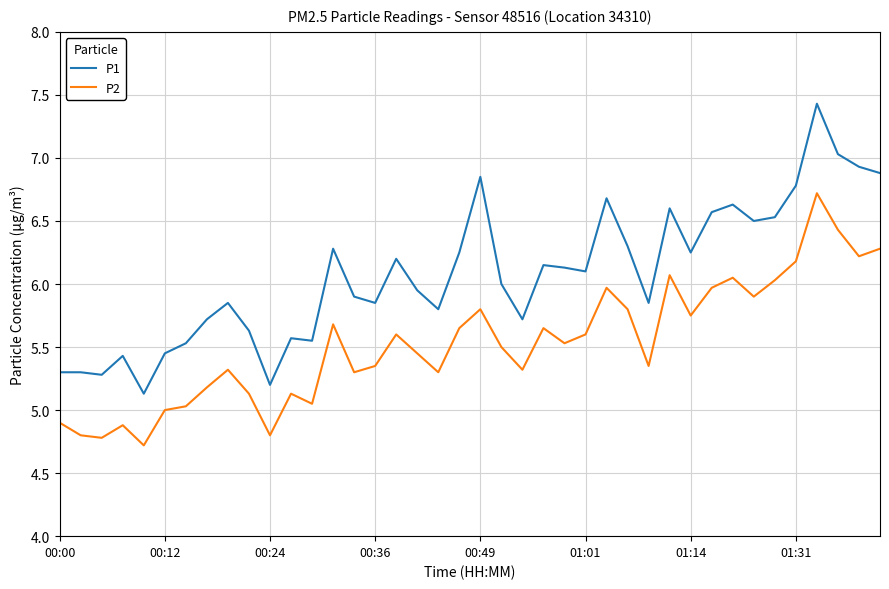

Which series has the widest spread of values?

P1